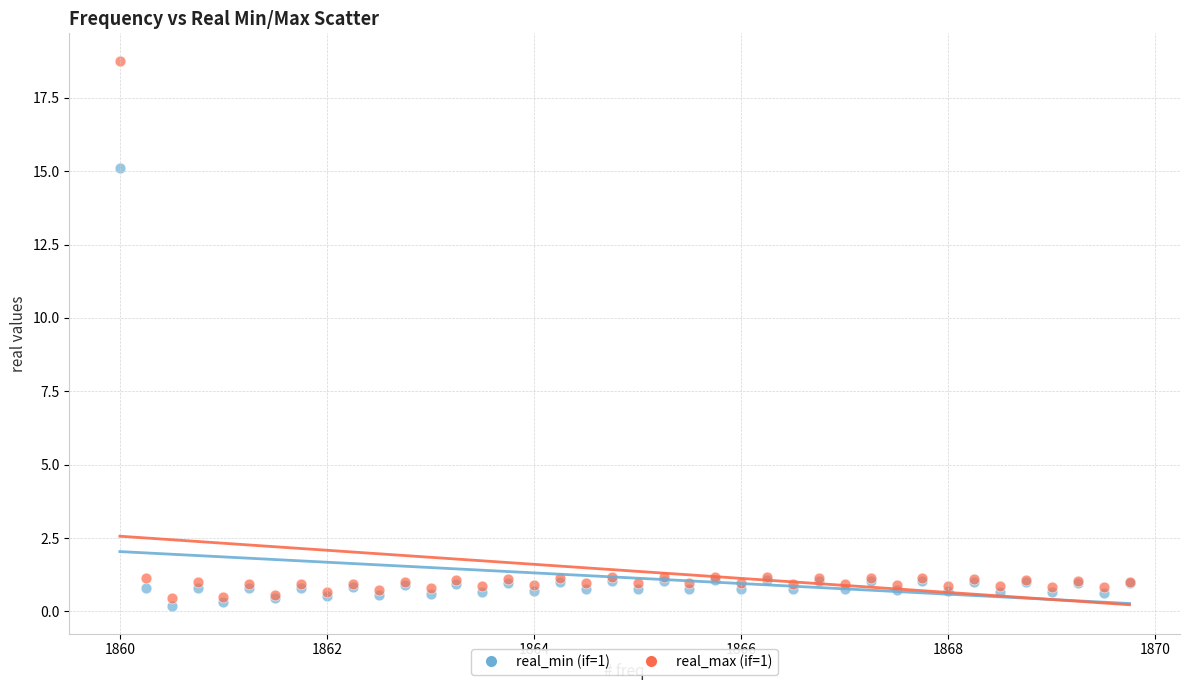

Which series contains the highest Y value?

real_max (if=1)